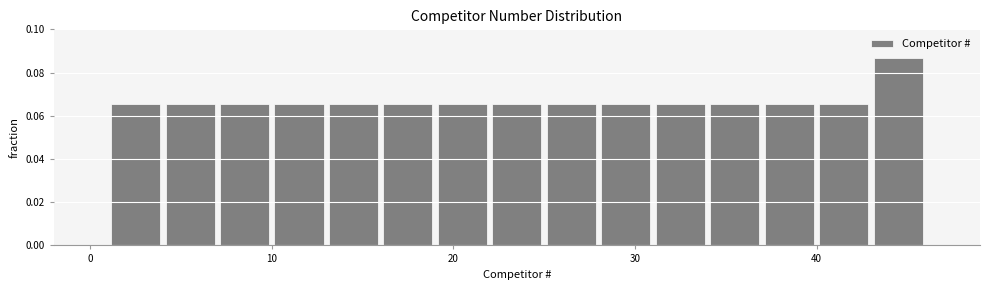

Around what value on the x-axis is the tallest bar? Give the approximate position of its centre, as read against the axis.

45